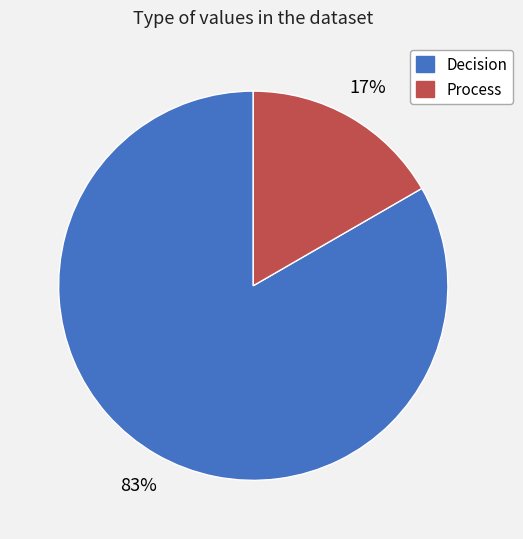

To the nearest percent, what is the average slice percentage?

50%